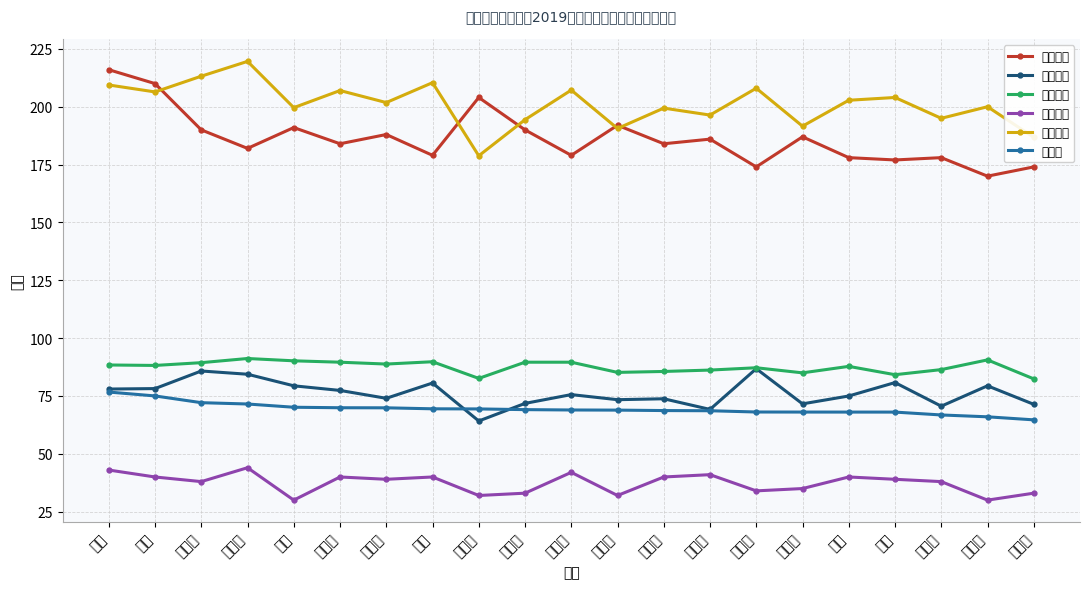

Reading left to right, transcribe all the data shown in this chart.

初试成绩: 张颖=216.0	曹正=210.0	裴路霞=190.0	吴思洁=182.0	晏鹏=191.0	彭玉凤=184.0	李媛媛=188.0	徐婷=179.0	邱慧晨=204.0	熊衍超=190.0	刘梦竹=179.0	周梦霞=192.0	刘金凤=184.0	王炳辉=186.0	聂冬晖=174.0	涂铁虎=187.0	徐斌=178.0	苏婷=177.0	赵盼盼=178.0	何玲芳=170.0	邓颖馨=174.0
笔试成绩: 张颖=78.0	曹正=78.2	裴路霞=85.8	吴思洁=84.4	晏鹏=79.4	彭玉凤=77.4	李媛媛=74.0	徐婷=80.6	邱慧晨=64.2	熊衍超=71.8	刘梦竹=75.6	周梦霞=73.4	刘金凤=73.8	王炳辉=69.2	聂冬晖=86.8	涂铁虎=71.6	徐斌=75.0	苏婷=80.8	赵盼盼=70.6	何玲芳=79.4	邓颖馨=71.4
面试成绩: 张颖=88.4	曹正=88.2	裴路霞=89.4	吴思洁=91.2	晏鹏=90.2	彭玉凤=89.6	李媛媛=88.8	徐婷=89.8	邱慧晨=82.6	熊衍超=89.6	刘梦竹=89.6	周梦霞=85.2	刘金凤=85.6	王炳辉=86.2	聂冬晖=87.2	涂铁虎=85.0	徐斌=87.8	苏婷=84.2	赵盼盼=86.4	何玲芳=90.6	邓颖馨=82.4
外语成绩: 张颖=43.0	曹正=40.0	裴路霞=38.0	吴思洁=44.0	晏鹏=30.0	彭玉凤=40.0	李媛媛=39.0	徐婷=40.0	邱慧晨=32.0	熊衍超=33.0	刘梦竹=42.0	周梦霞=32.0	刘金凤=40.0	王炳辉=41.0	聂冬晖=34.0	涂铁虎=35.0	徐斌=40.0	苏婷=39.0	赵盼盼=38.0	何玲芳=30.0	邓颖馨=33.0
复试成绩: 张颖=209.4	曹正=206.4	裴路霞=213.2	吴思洁=219.6	晏鹏=199.6	彭玉凤=207.0	李媛媛=201.8	徐婷=210.4	邱慧晨=178.8	熊衍超=194.4	刘梦竹=207.2	周梦霞=190.6	刘金凤=199.4	王炳辉=196.4	聂冬晖=208.0	涂铁虎=191.6	徐斌=202.8	苏婷=204.0	赵盼盼=195.0	何玲芳=200.0	邓颖馨=186.8
总成绩: 张颖=76.7	曹正=75.0	裴路霞=72.1	吴思洁=71.5	晏鹏=70.1	彭玉凤=69.9	李媛媛=69.9	徐婷=69.5	邱慧晨=69.4	熊衍超=69.1	刘梦竹=69.0	周梦霞=68.9	刘金凤=68.7	王炳辉=68.6	聂冬晖=68.1	涂铁虎=68.1	徐斌=68.0	苏婷=68.0	赵盼盼=66.8	何玲芳=66.0	邓颖馨=64.7